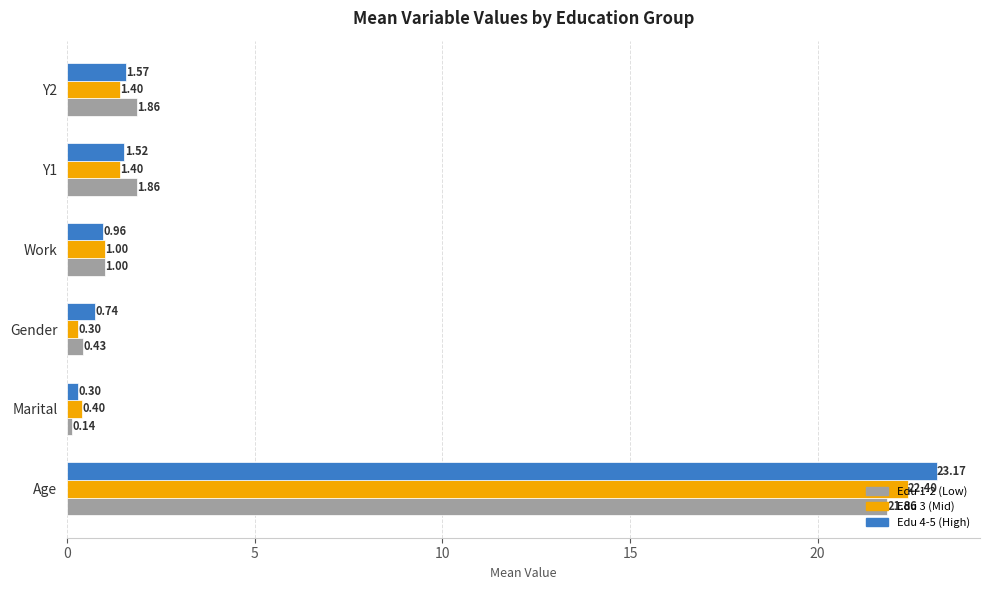

What is the sum of the Edu 1-2 (Low) values at Gender and Work?

1.4